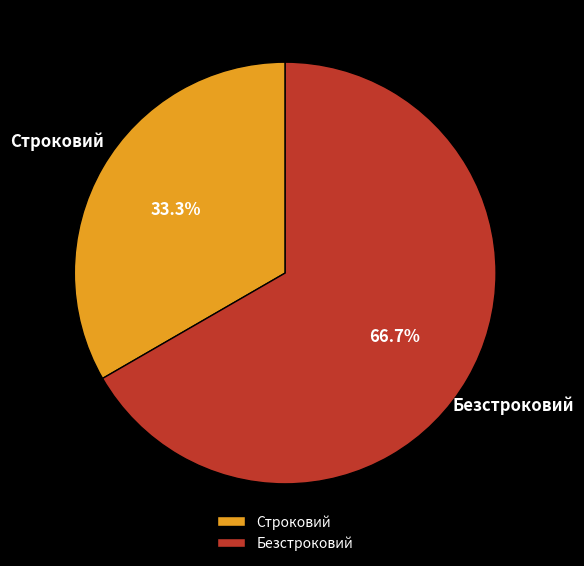

Which category has the biggest portion of the pie?

Безстроковий